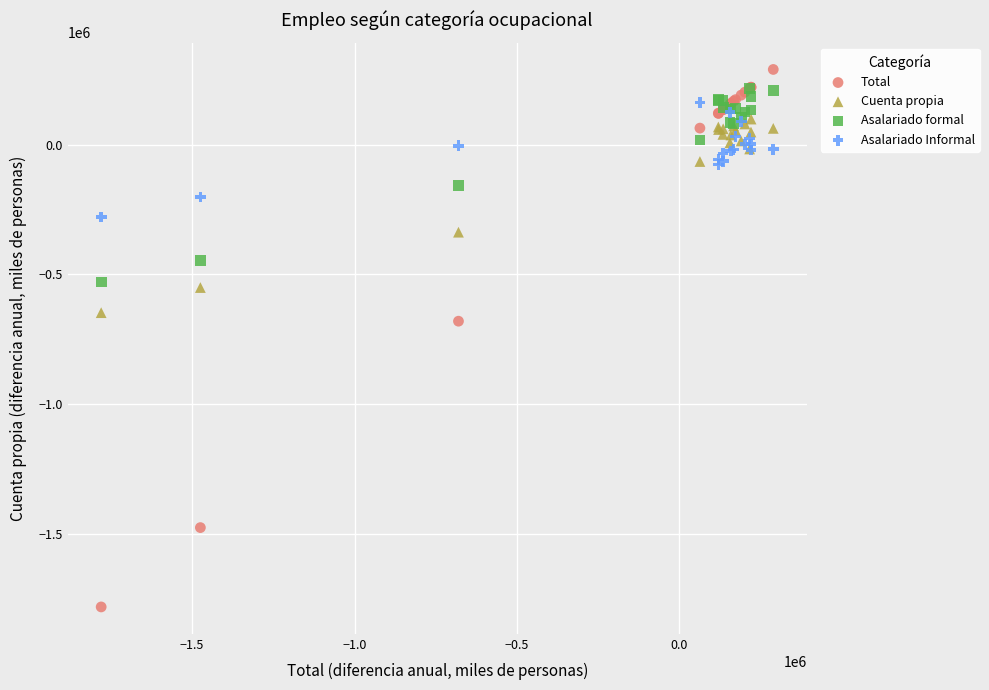

Across all series, what Y value is closest to -745518?

-680086.1